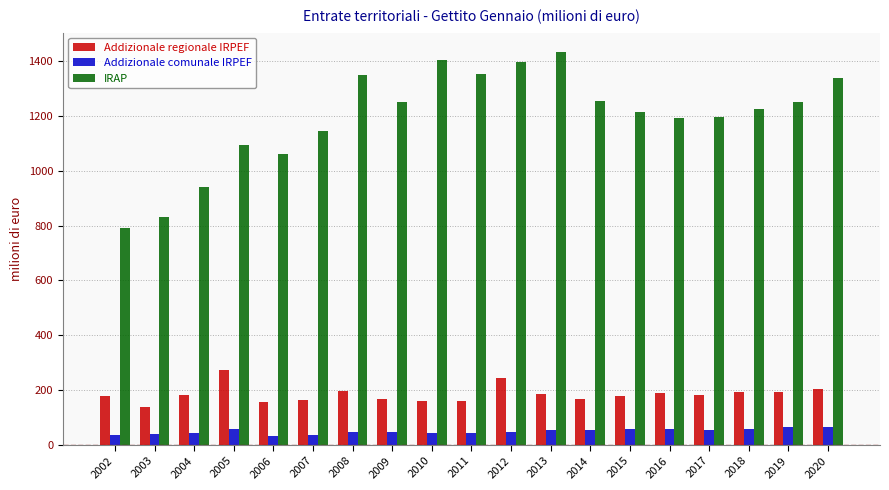

Which series has the largest range (max minus min)?

IRAP